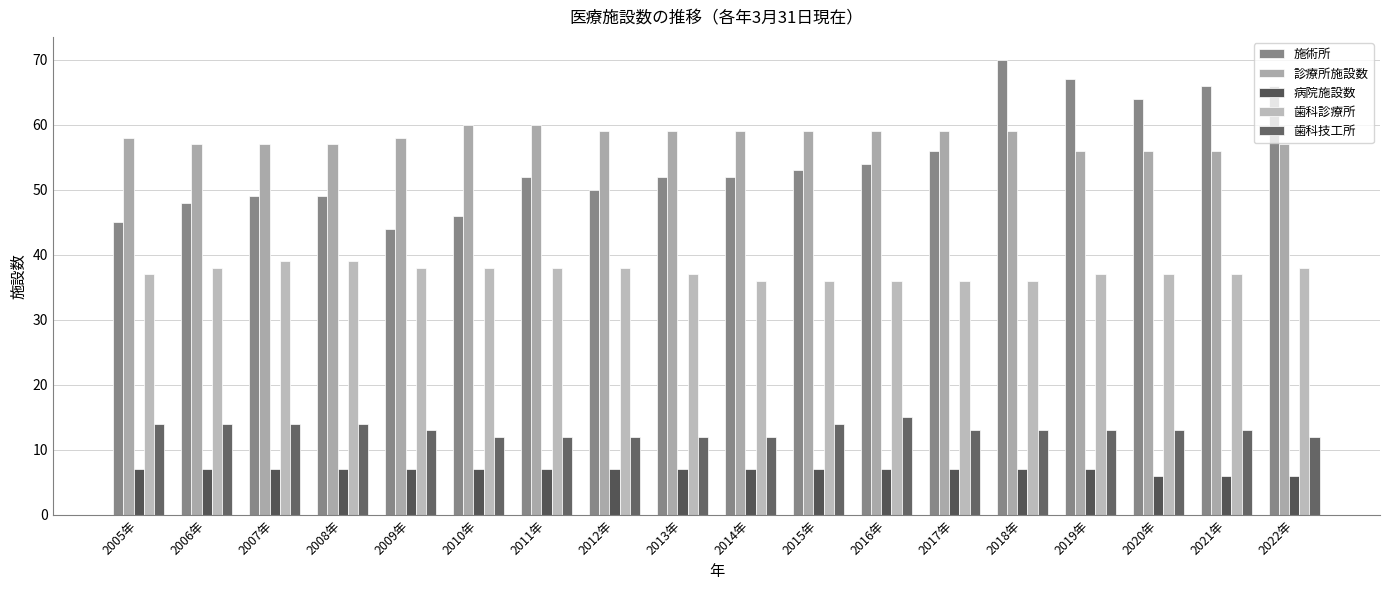

What is the label of the 17th bar from the right?

2006年